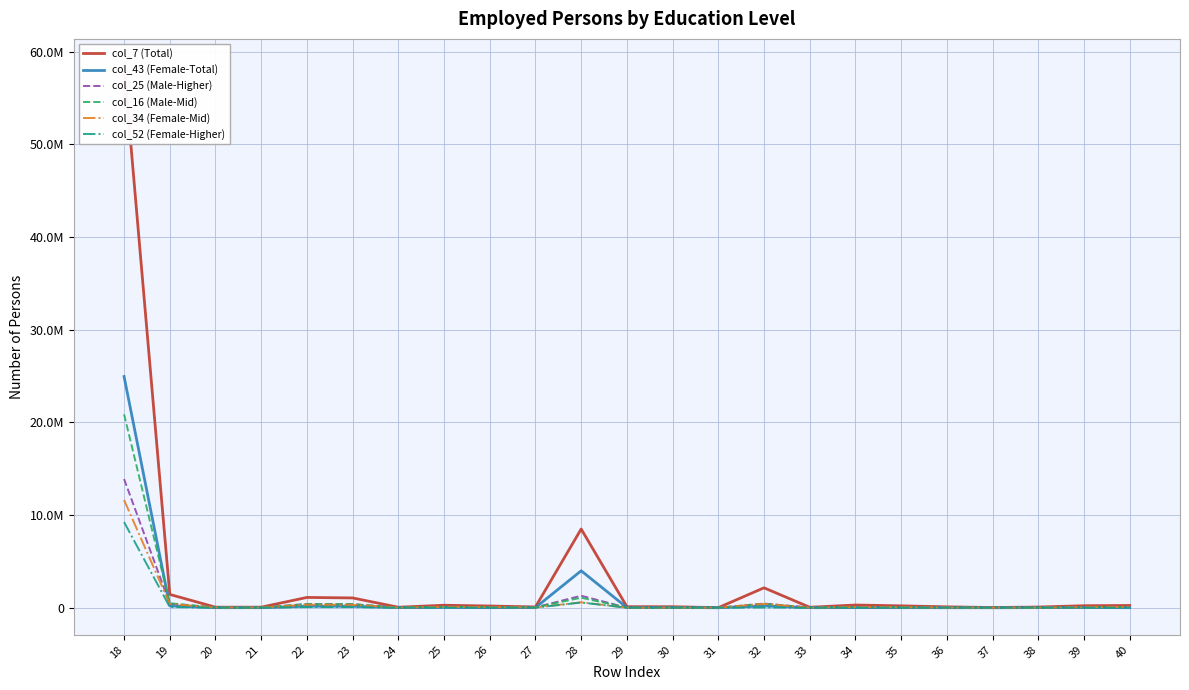

True or false: col_34 (Female-Mid) and col_52 (Female-Higher) intersect in this chart.

False